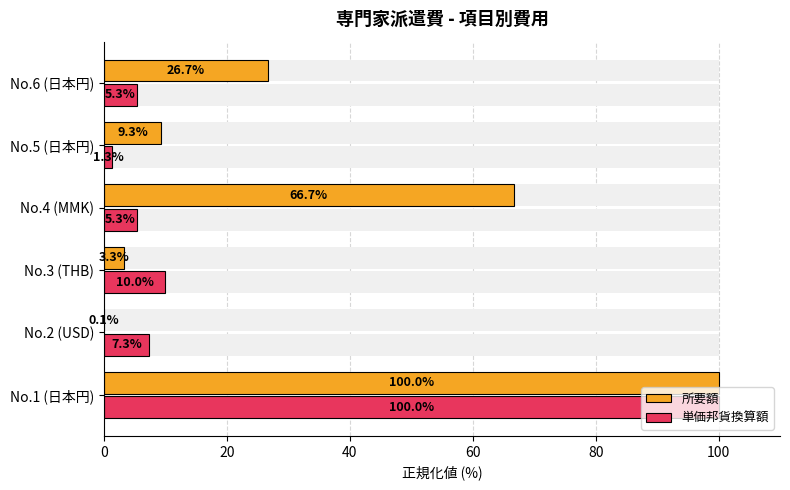

What is the difference between the 所要額 values at No.3 (THB) and No.4 (MMK)?

63.3